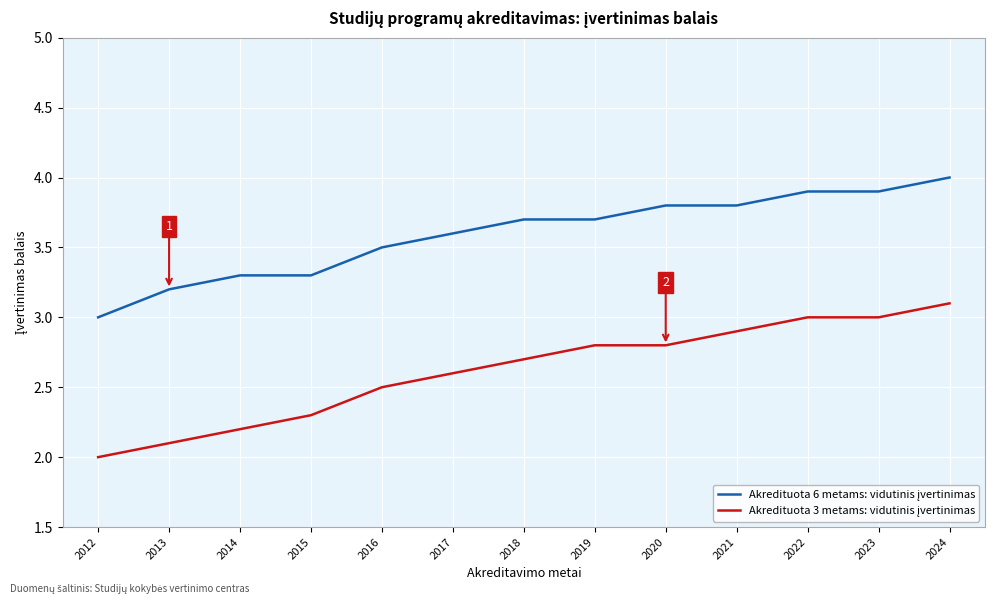

What is the difference between the highest and lowest values at 2012?

1.0